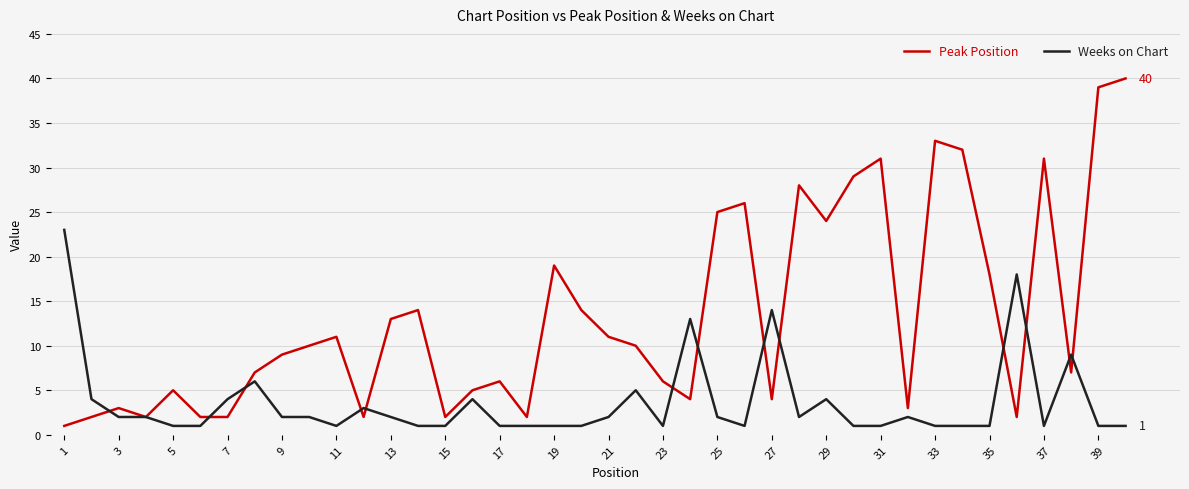

Reading right to left, what are all the values shown in this chart?

Peak Position: 40	39	7	31	2	18	32	33	3	31	29	24	28	4	26	25	4	6	10	11	14	19	2	6	5	2	14	13	2	11	10	9	7	2	2	5	2	3	2	1
Weeks on Chart: 1	1	9	1	18	1	1	1	2	1	1	4	2	14	1	2	13	1	5	2	1	1	1	1	4	1	1	2	3	1	2	2	6	4	1	1	2	2	4	23